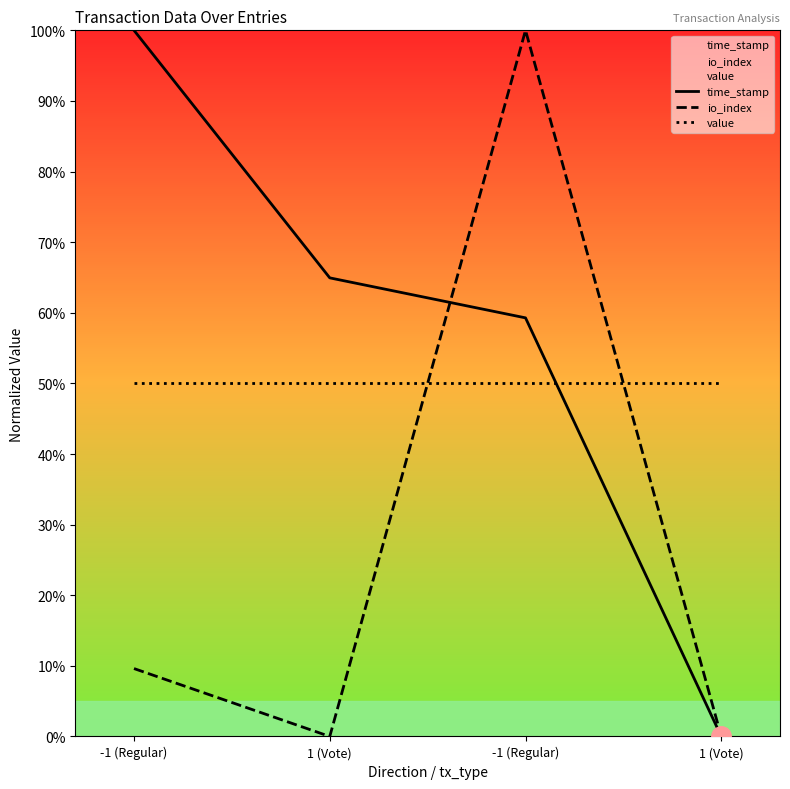

What is the value of the io_index point at the 1st from the left?

9.6